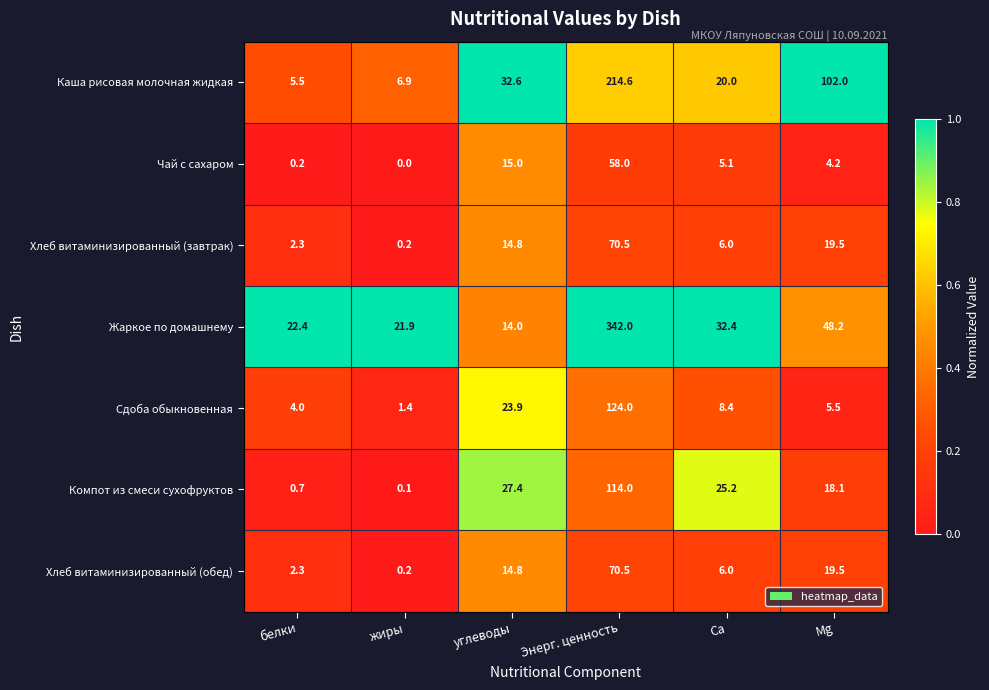

Rank the categories by Каша рисовая молочная жидкая value from lowest to highest.

белки, жиры, Са, углеводы, Mg, Энерг. ценность